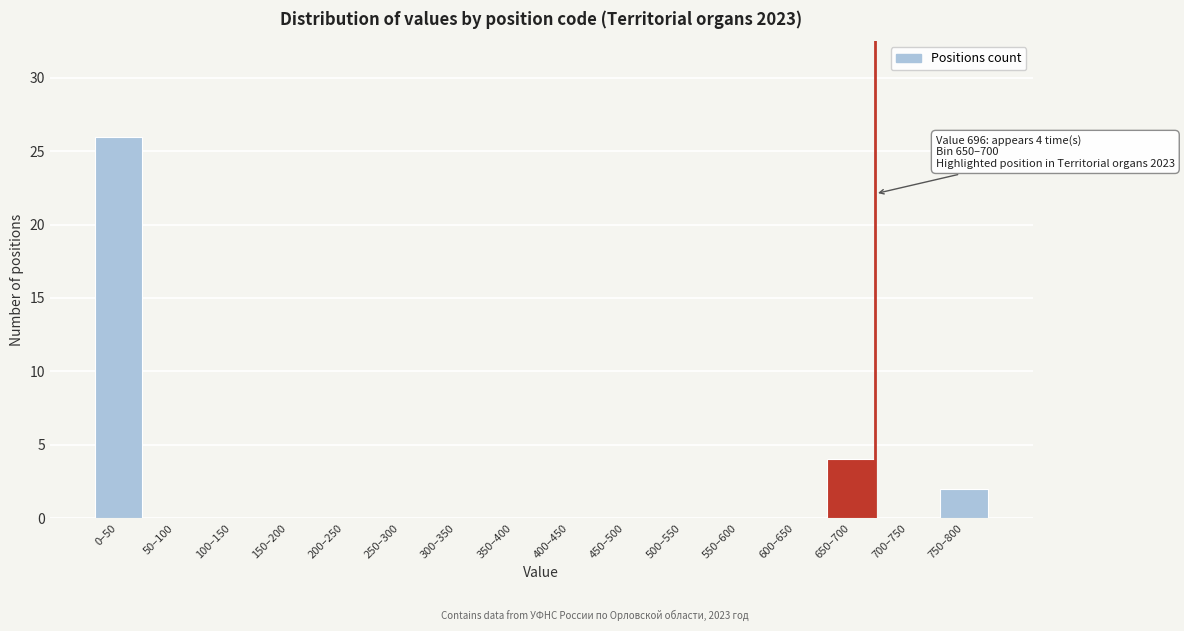

Reading left to right, extract all data points from this chart.

0–50=26	50–100=0	100–150=0	150–200=0	200–250=0	250–300=0	300–350=0	350–400=0	400–450=0	450–500=0	500–550=0	550–600=0	600–650=0	650–700=4	700–750=0	750–800=2